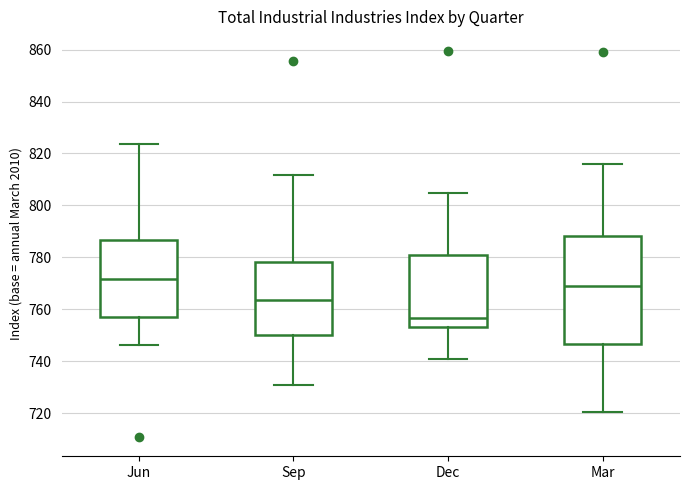

Where does the median line of the box for Mar sit on the y-axis? The values are not printed on the chart, so give them approximately, as read against the axis.

770